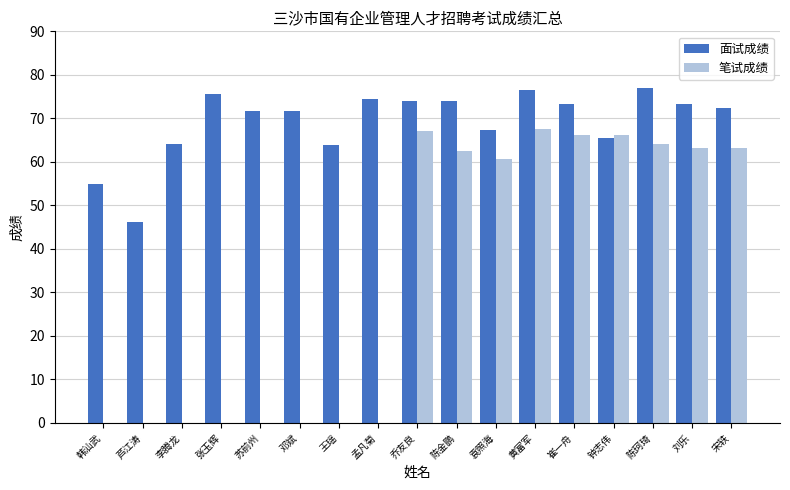

What is the sum of all 笔试成绩 values?

580.3